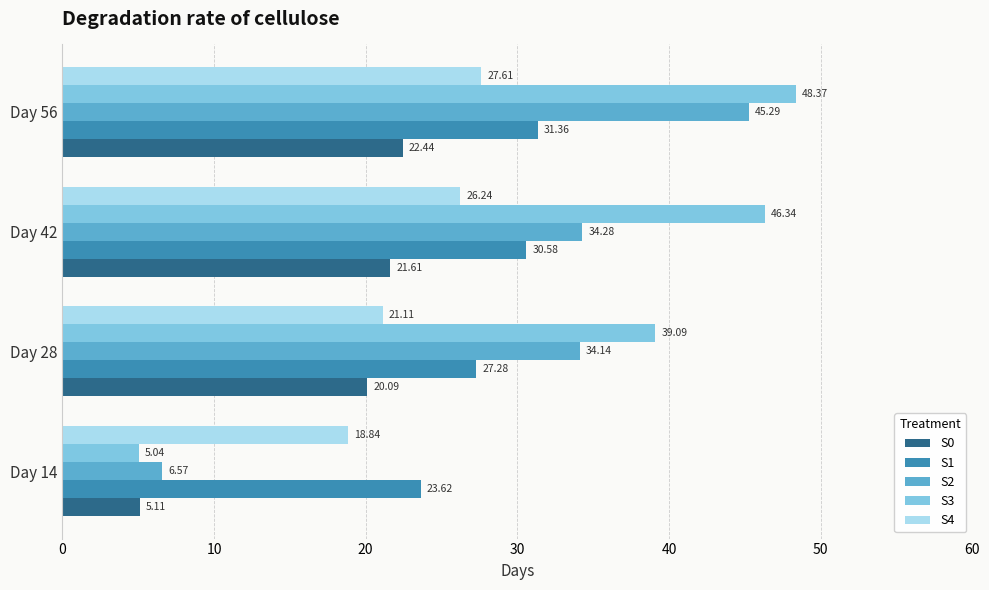

At how many categories does at least one series exceed 11?

4